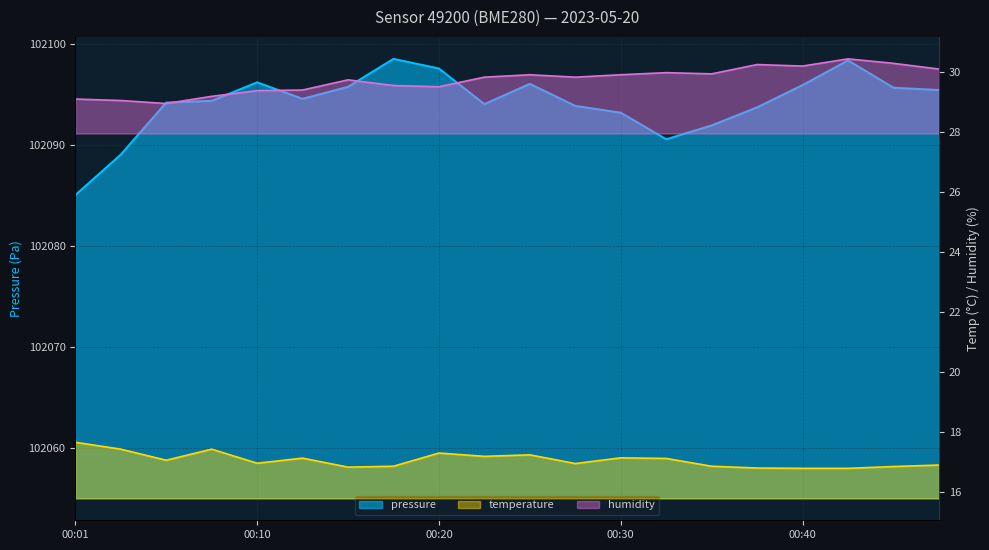

What is the value of the pressure point at the 11th from the left?

102096.1